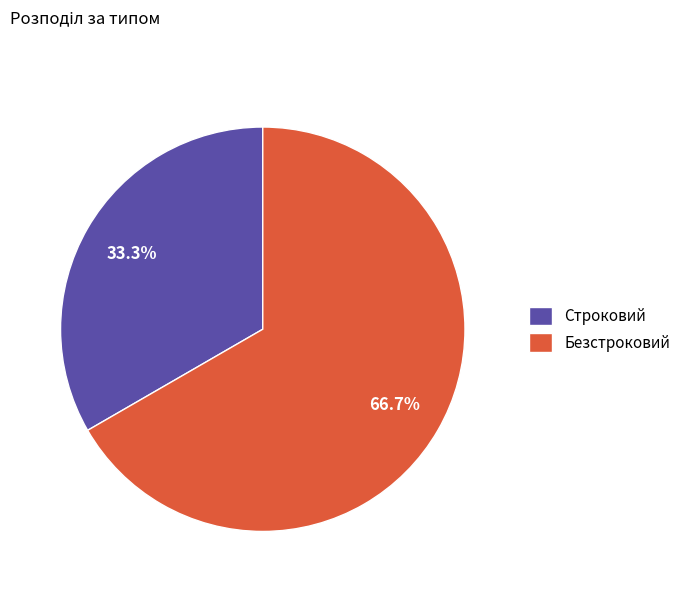

Which slice is the smallest?

Строковий